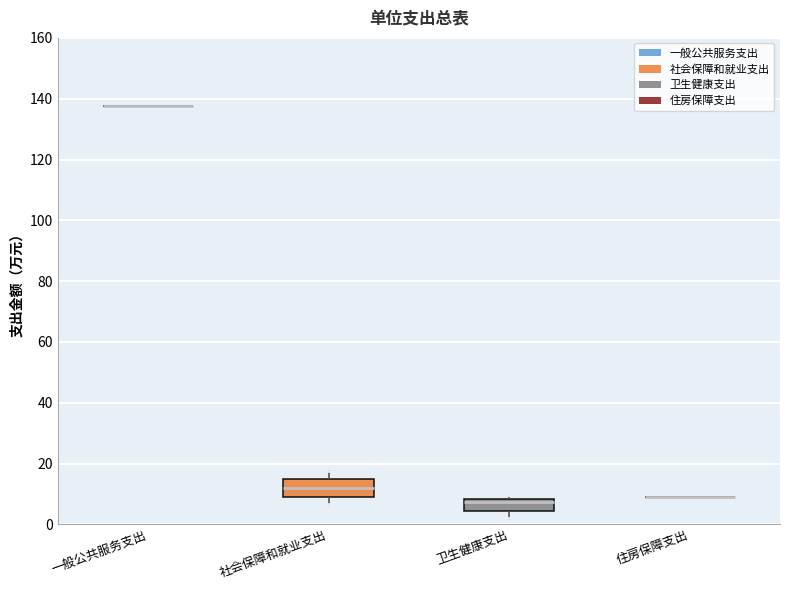

Comparing the boxes themselves (not the whiskers), which one is the tallest?

社会保障和就业支出